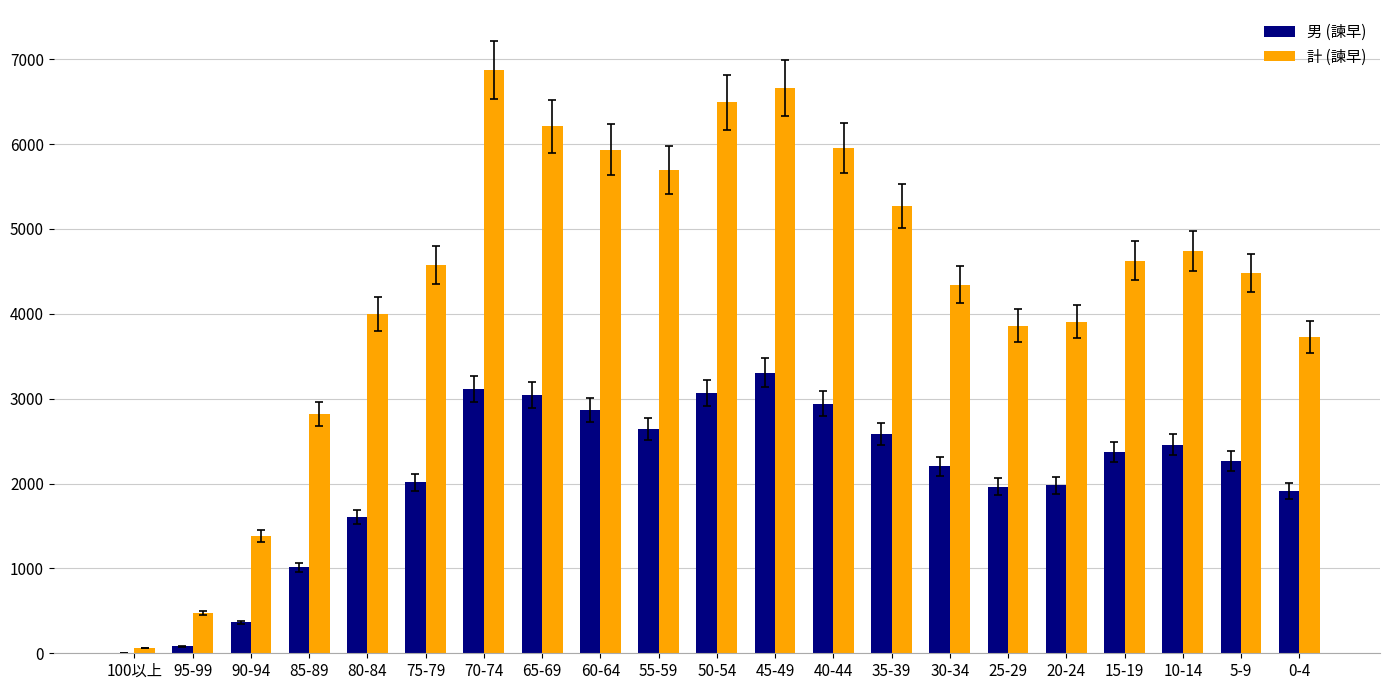

What is the total value across all series at 65-69?

9252